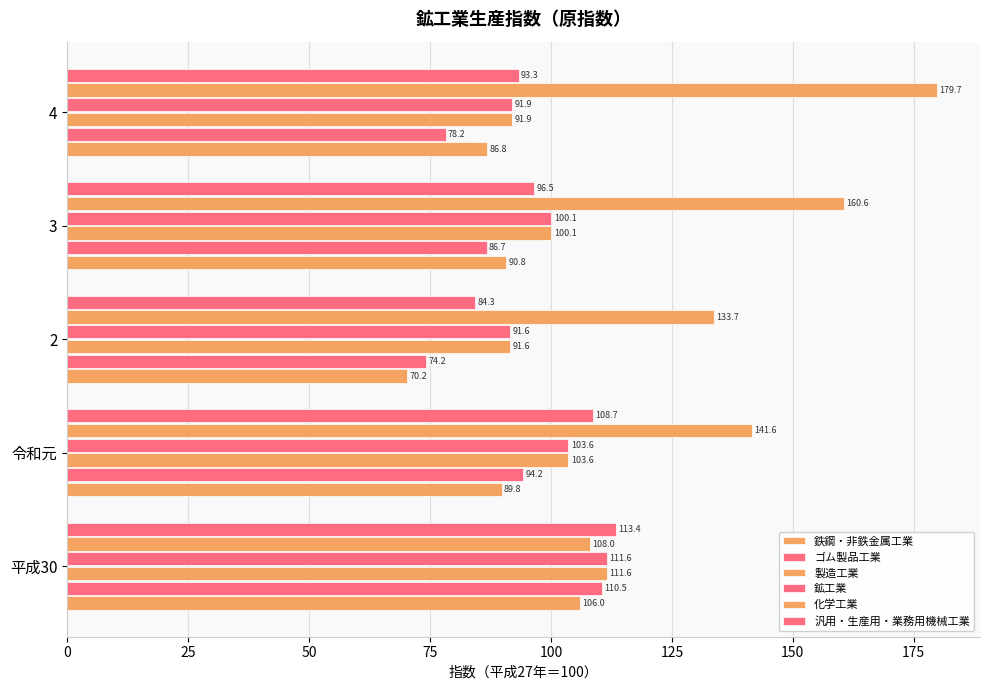

How many series are shown in this chart?

6